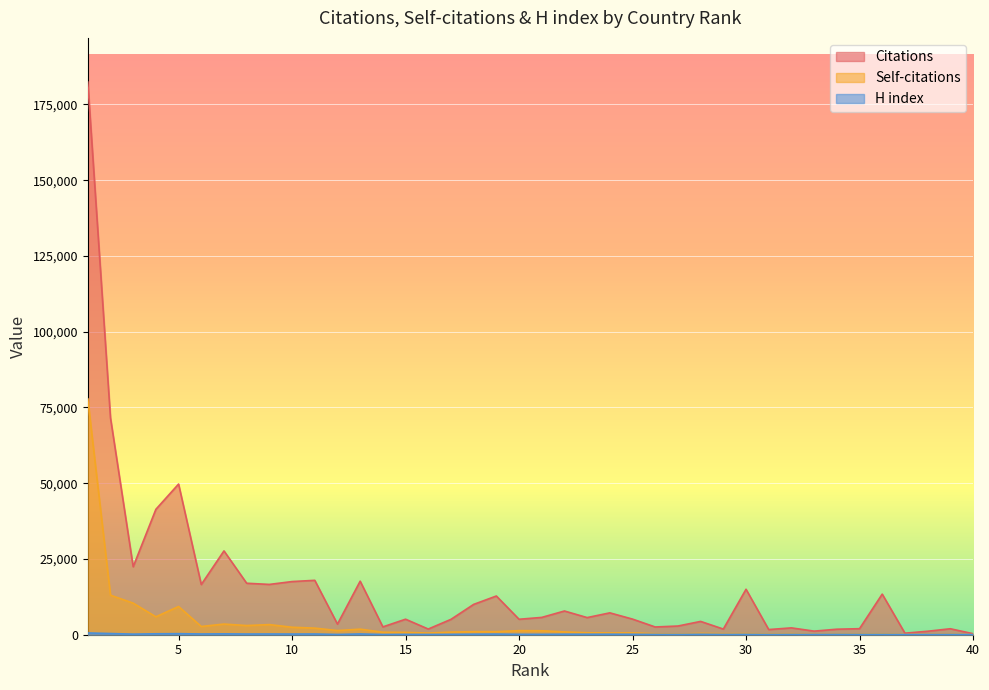

The value of H index at 30 is 39. True or false?

False